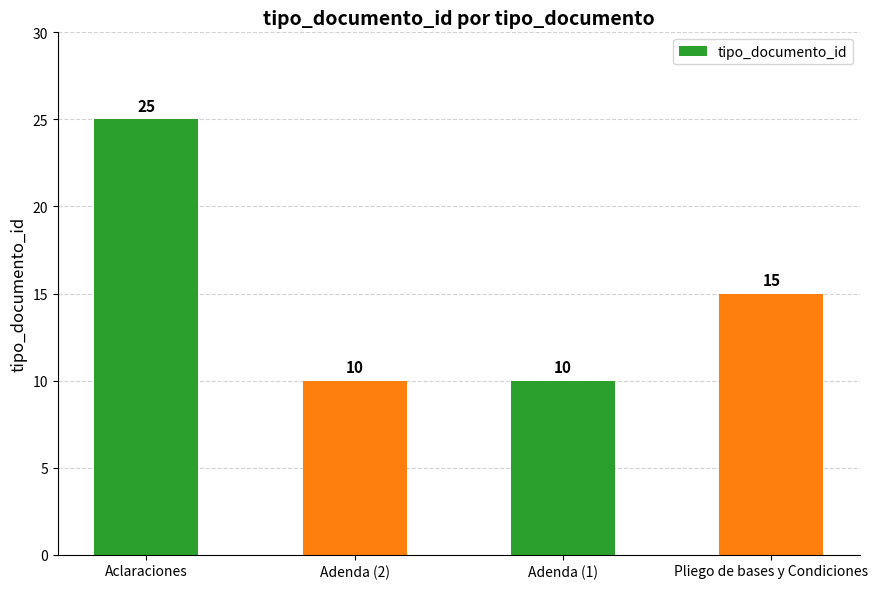

Reading right to left, extract all data points from this chart.

Pliego de bases y Condiciones=15	Adenda (1)=10	Adenda (2)=10	Aclaraciones=25